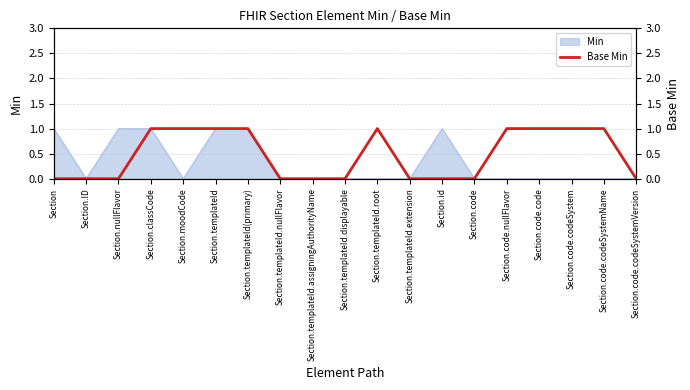

The value of Min at Section.id is 1. True or false?

True